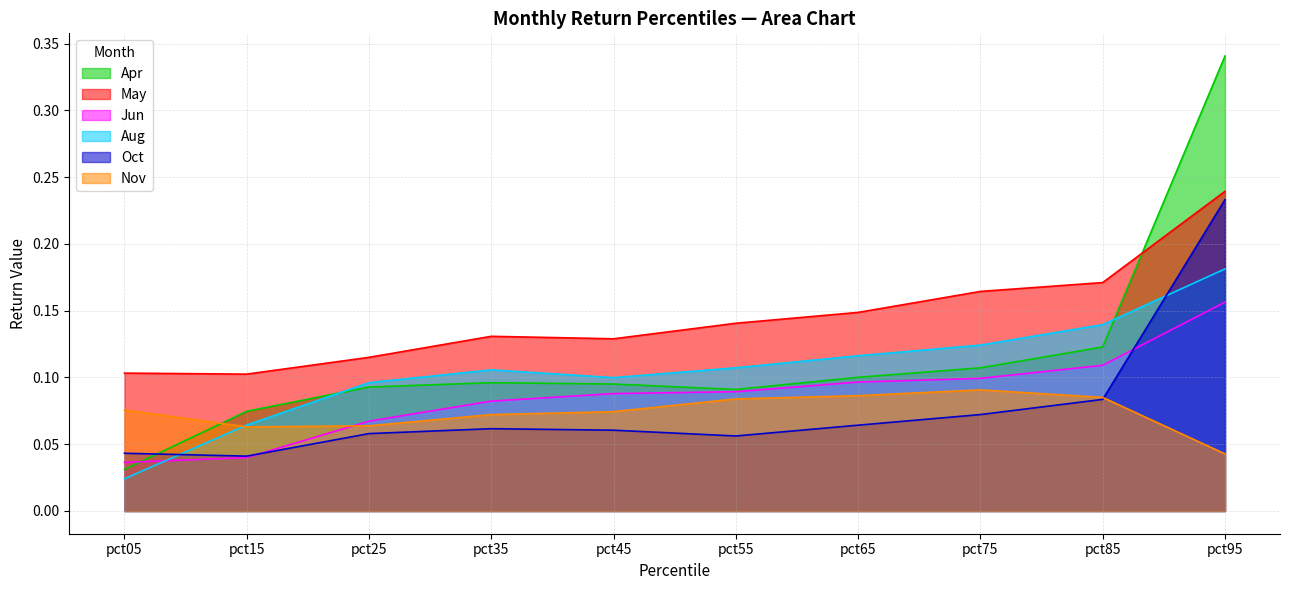

What is the average value of the Apr series?

0.1